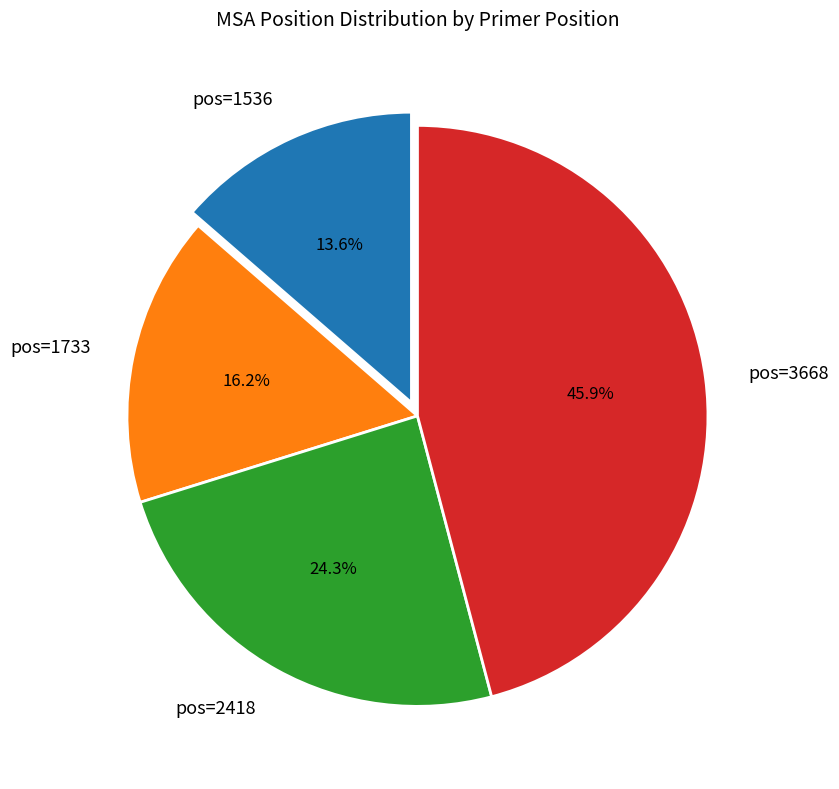

What percentage is the pos=2418 slice, to the nearest percent?

24%